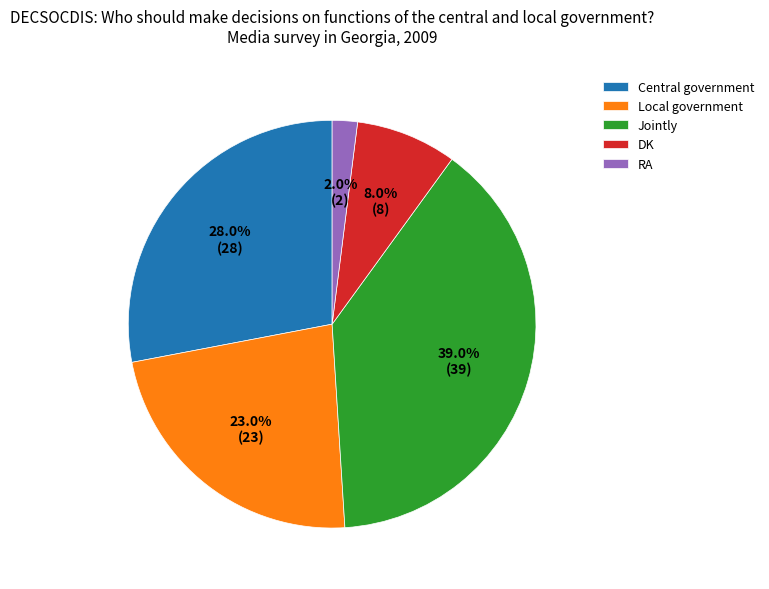

To the nearest percent, what portion does Jointly represent?

39%